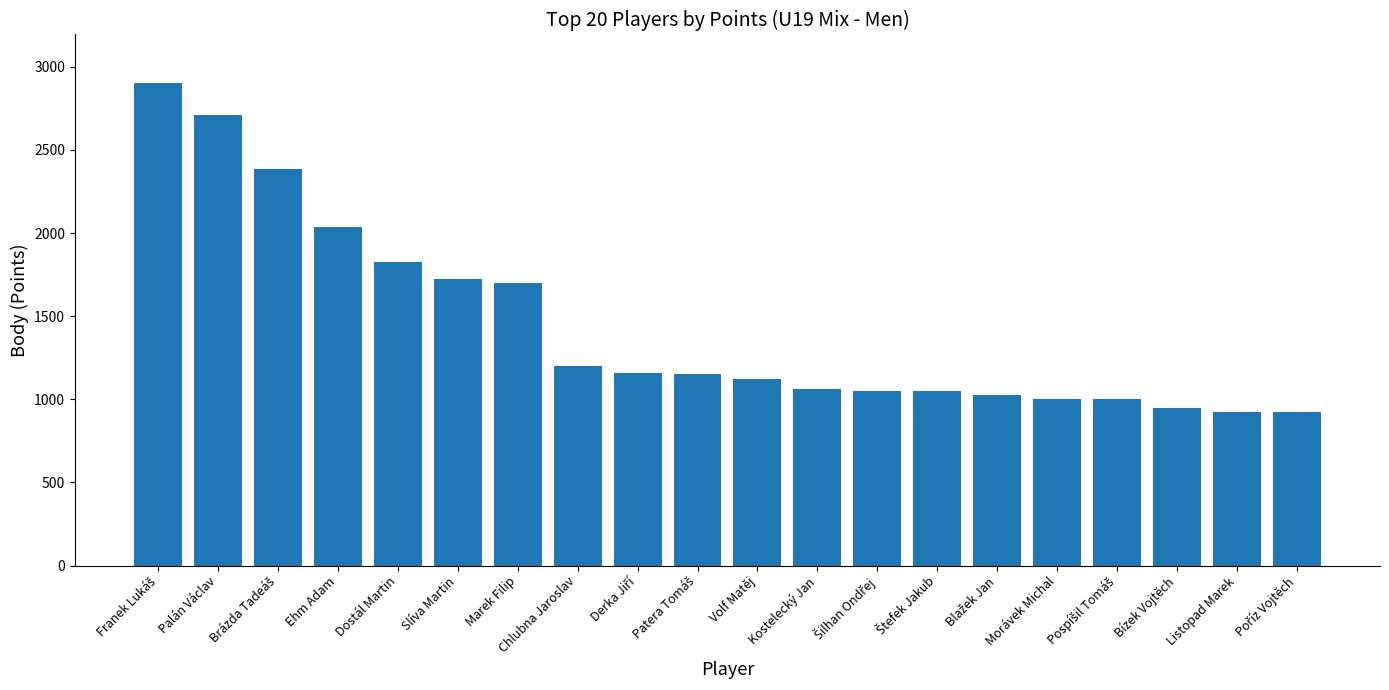

How many bars are there in total?

20